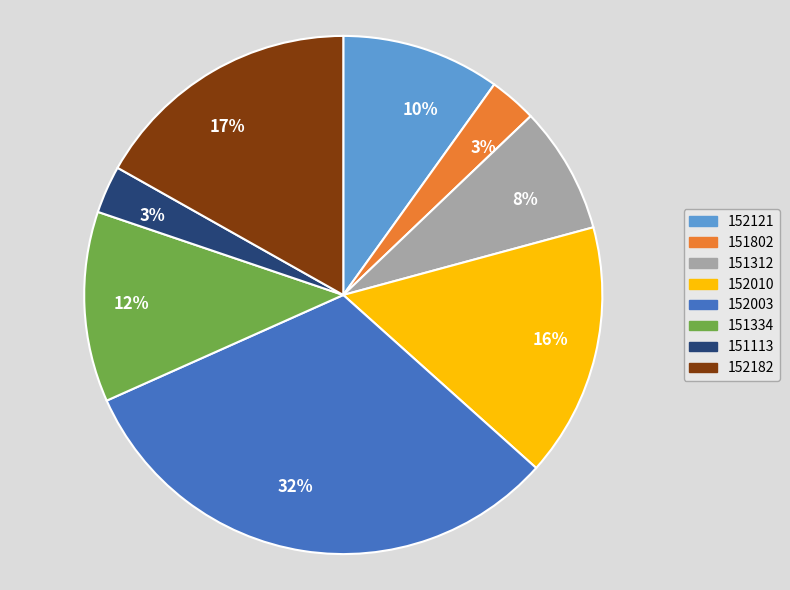

To the nearest percent, what is the average slice percentage?

12%